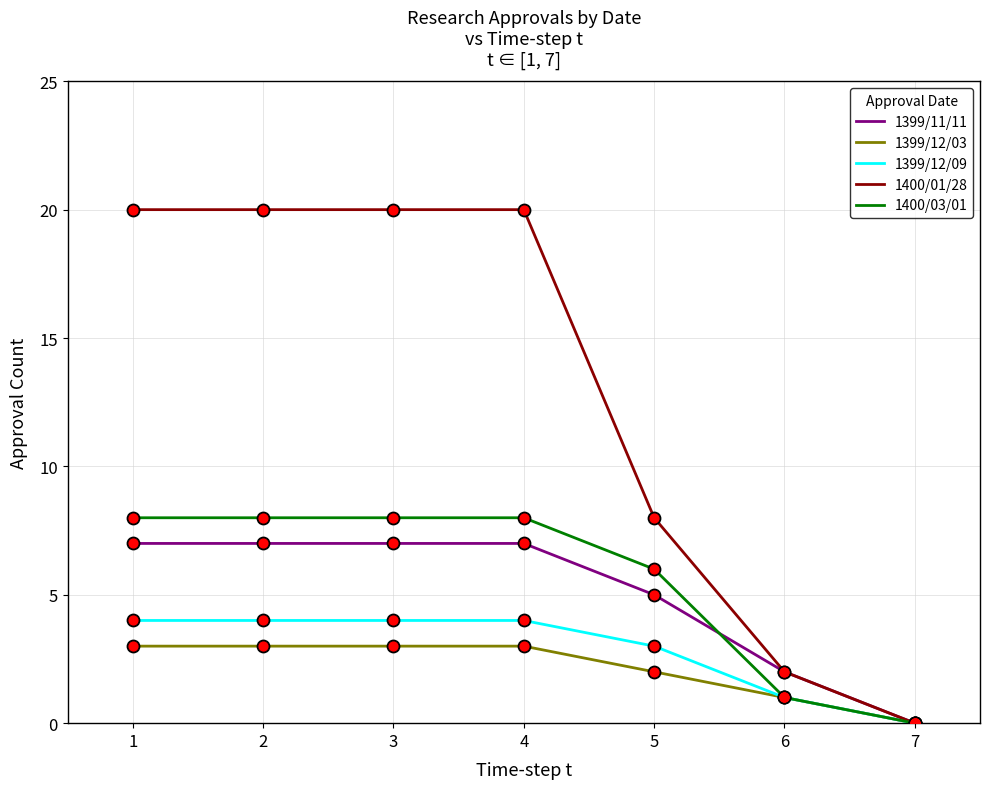

Is the value of 1399/12/03 at 5 greater than the value of 1399/11/11 at 5?

No